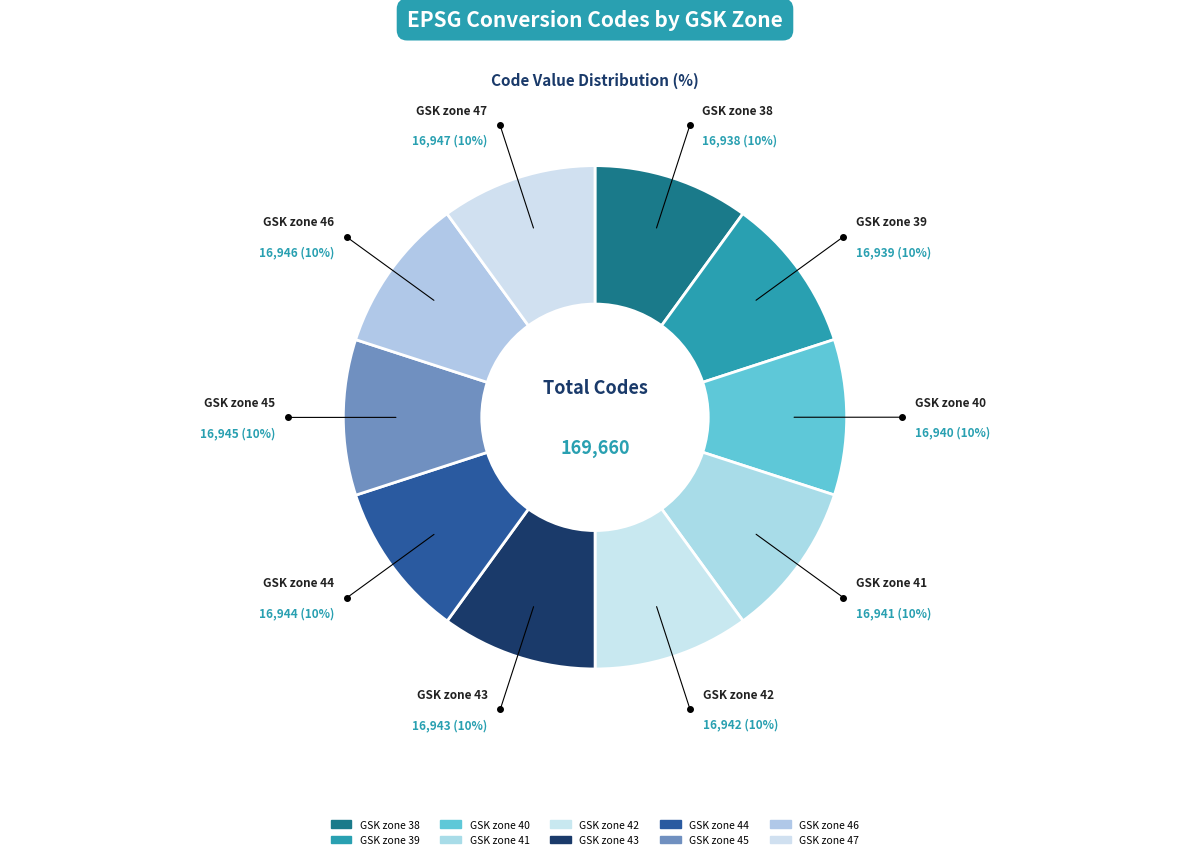

Which slice is the smallest?

GSK zone 38